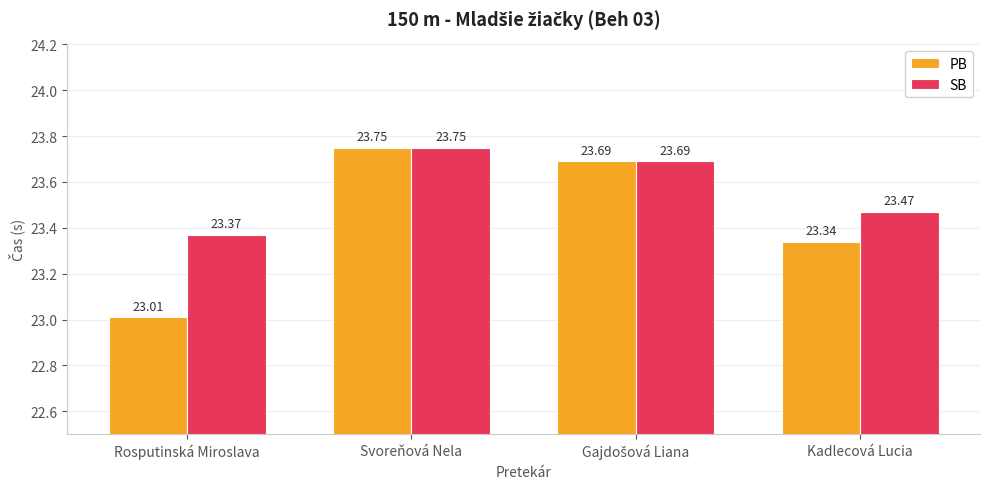

How many SB values are between 23 and 24?

4